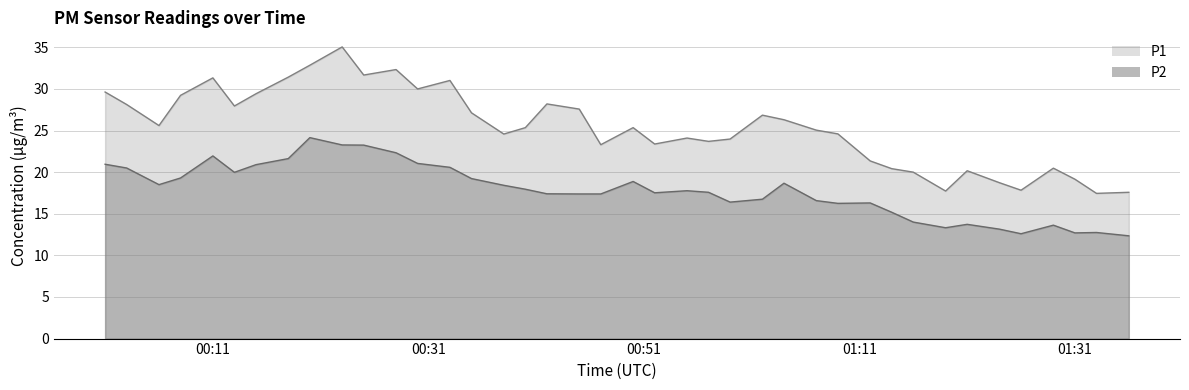

True or false: P2 has a value of 13.8 at 00:15.

False